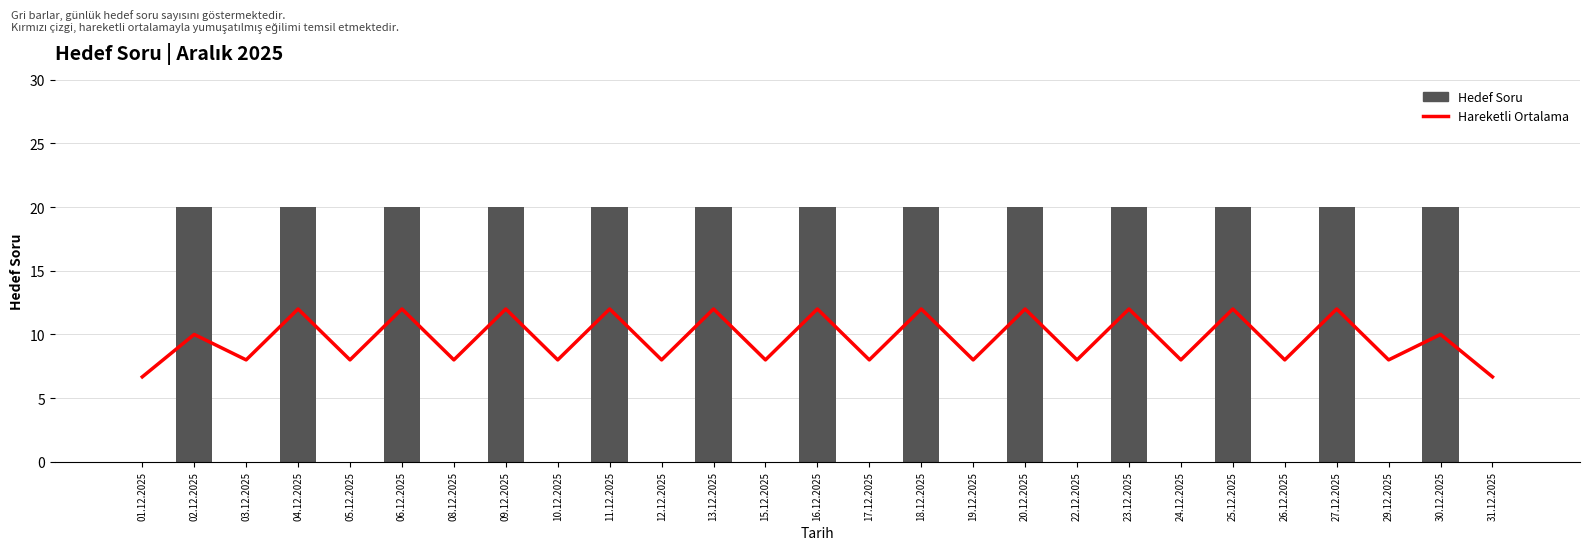

What is the label of the 19th bar from the left?

22.12.2025